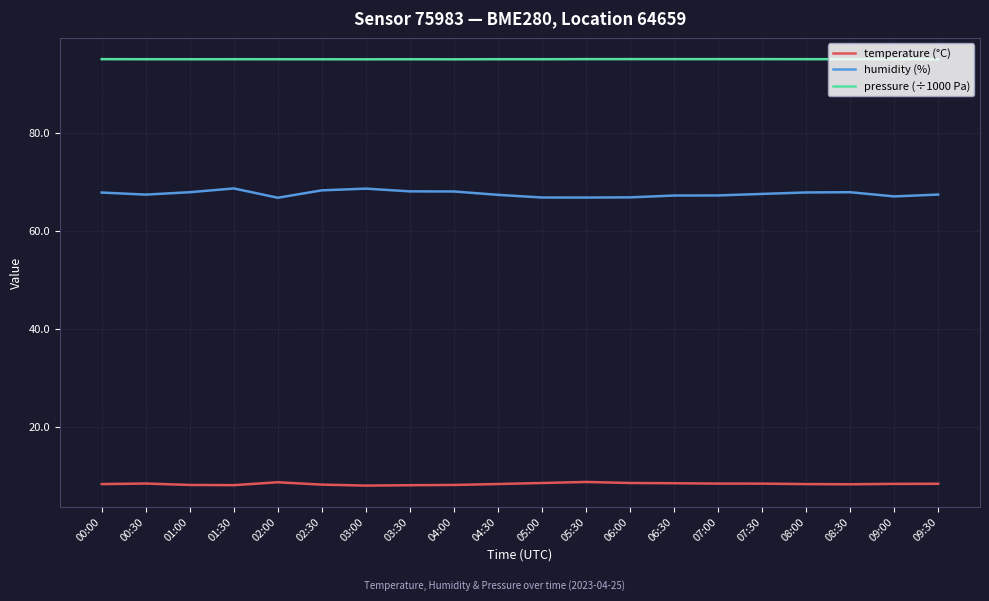

True or false: humidity (%) has a value of 66.9 at 05:00.

True